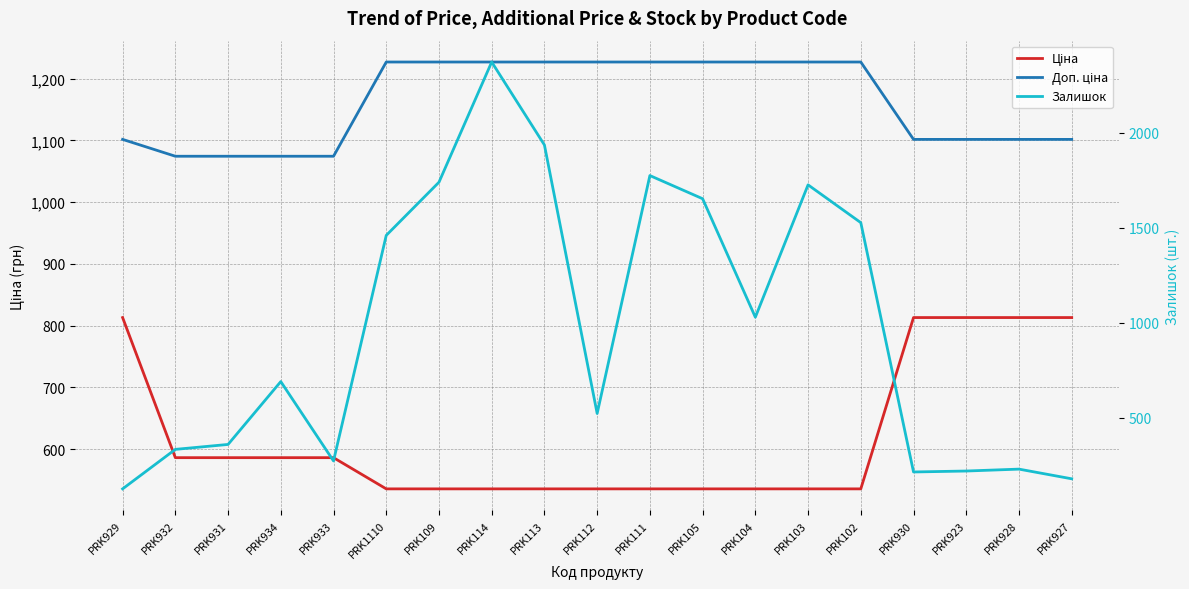

Which series has the widest spread of values?

Залишок